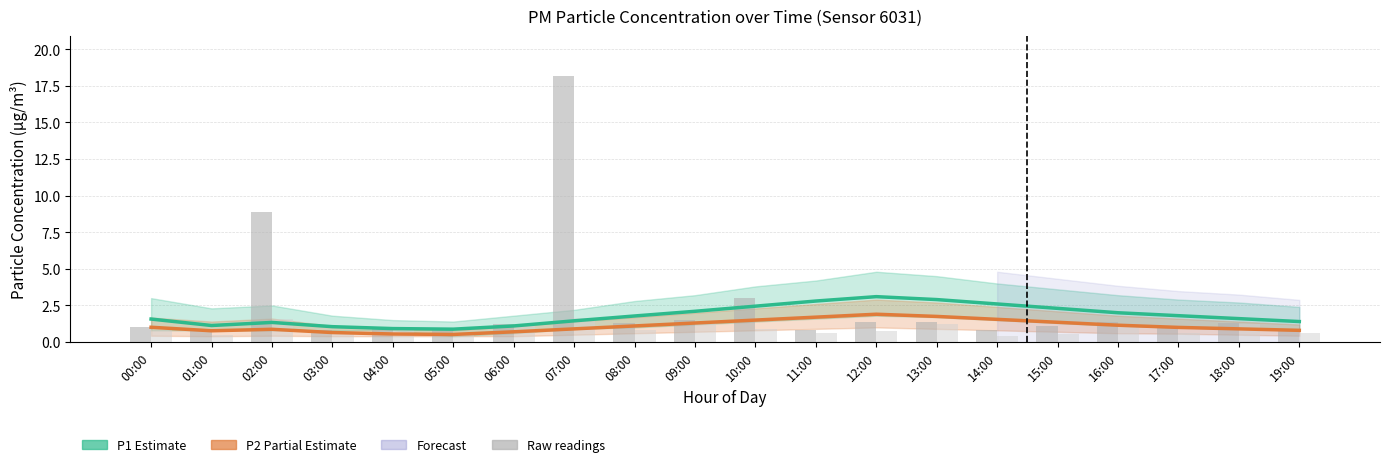

What is the smallest value displayed?

0.4